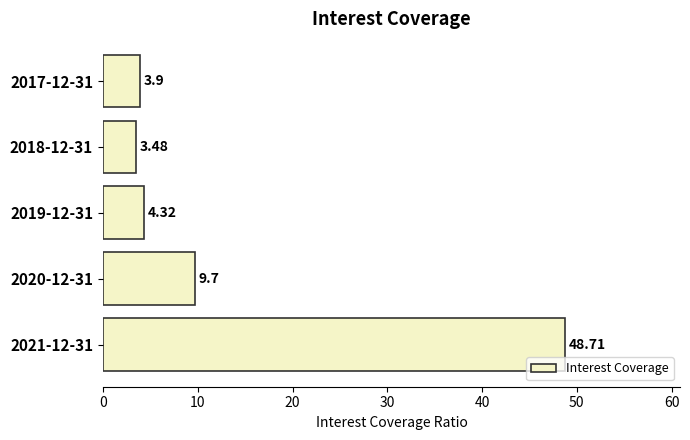

Which has a higher value, 2021-12-31 or 2020-12-31?

2021-12-31